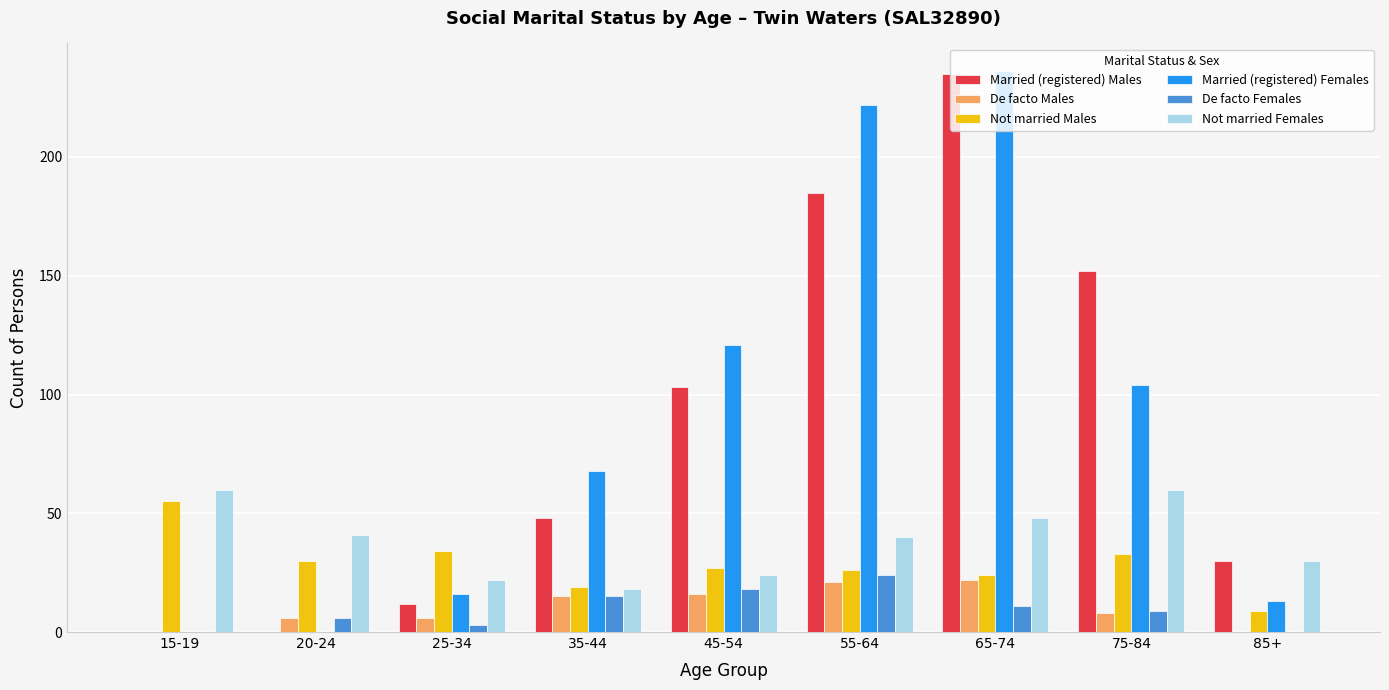

What is the average value of the Not married Males series?

29